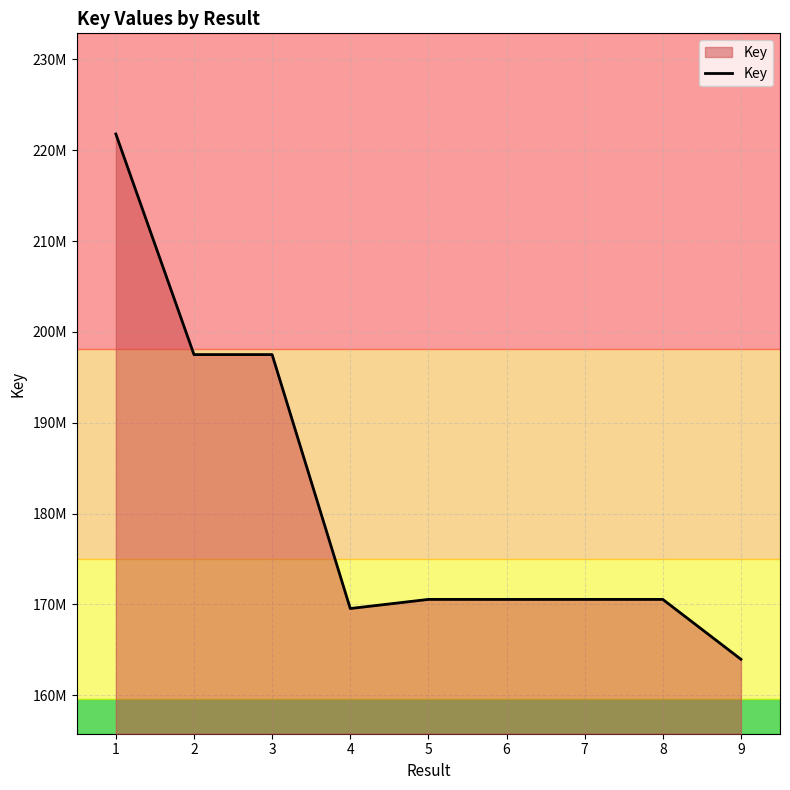

Does the chart display data point markers on the line(s)?

No